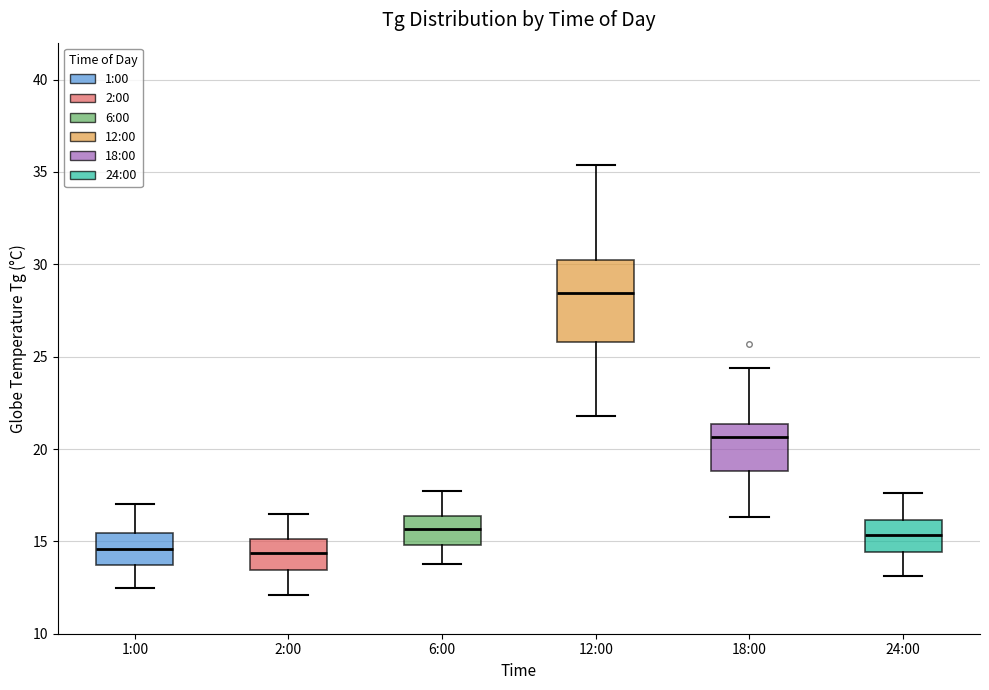

Reading left to right, read every box against the y-axis: the position of its median line, the range the box covers, and the ends of its whiskers. The values are not printed on the chart, so give them approximately, as read against the axis.

1:00: median 14.5, box 13.5 to 15.5, whiskers 12.5 to 17.0
2:00: median 14.5, box 13.5 to 15.0, whiskers 12.0 to 16.5
6:00: median 15.5, box 15.0 to 16.5, whiskers 14.0 to 17.5
12:00: median 28.5, box 26.0 to 30.5, whiskers 22.0 to 35.5
18:00: median 20.5, box 19.0 to 21.5, whiskers 16.5 to 24.5
24:00: median 15.5, box 14.5 to 16.0, whiskers 13.0 to 17.5